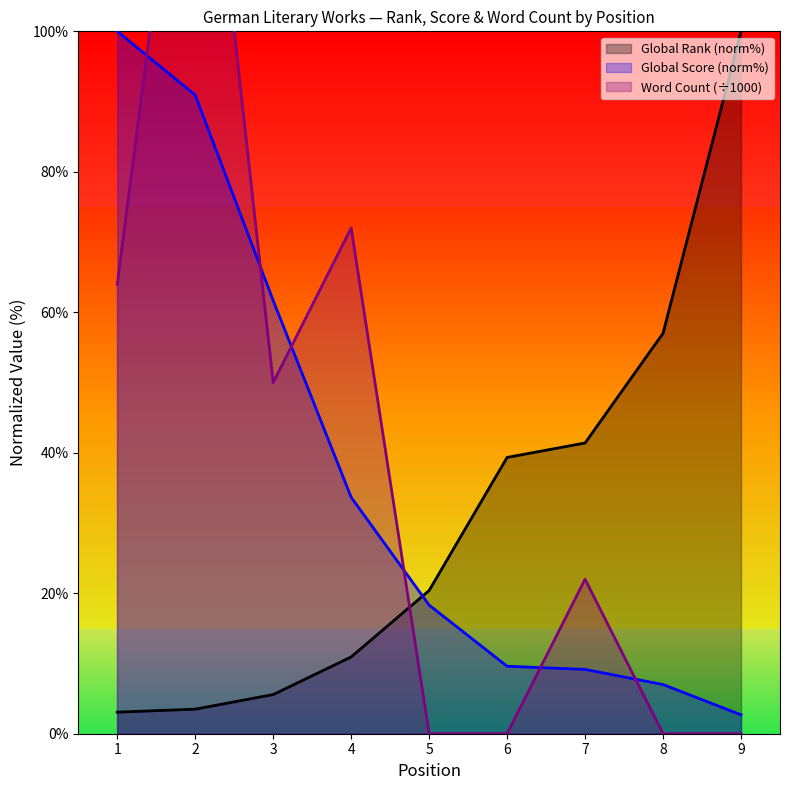

Is it true that Word Count equals -50.2 at 8?

False